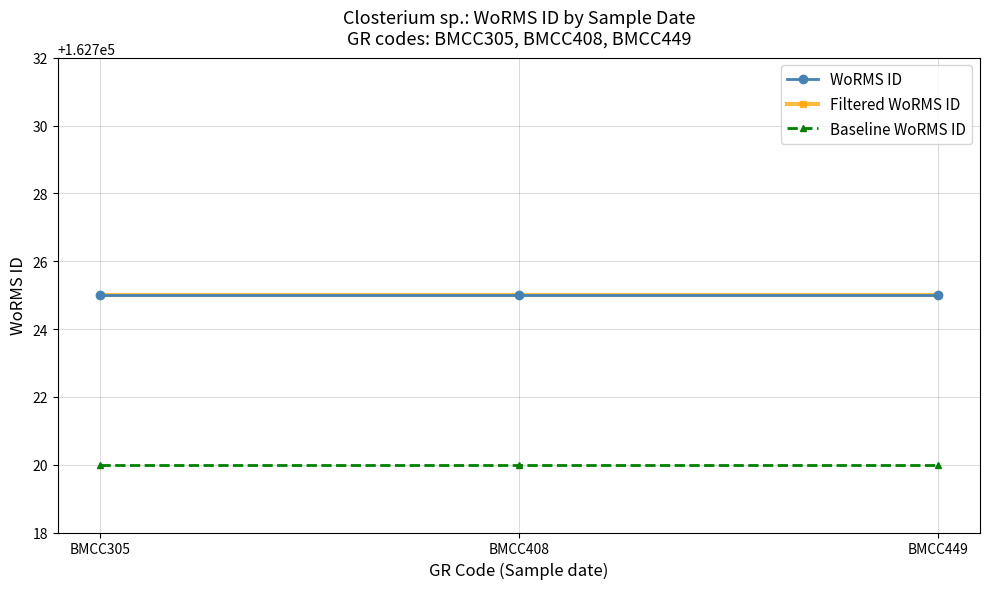

Which label corresponds to the largest value in the chart?

BMCC305